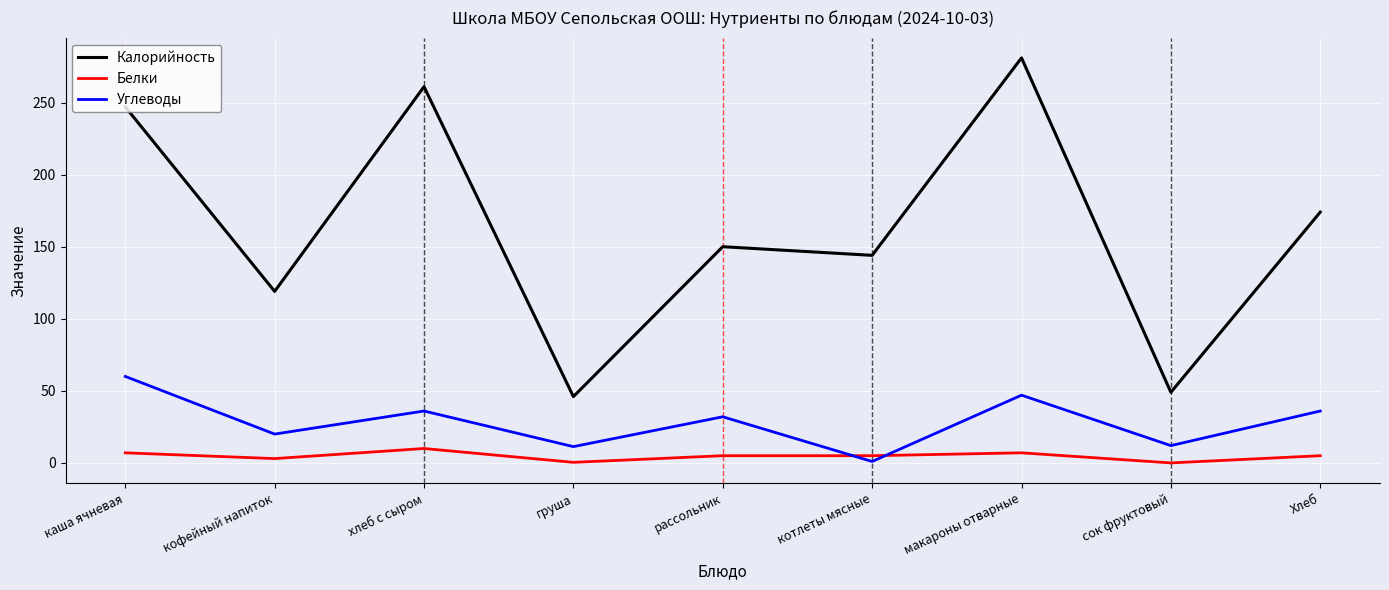

Which series has the largest range (max minus min)?

Калорийность